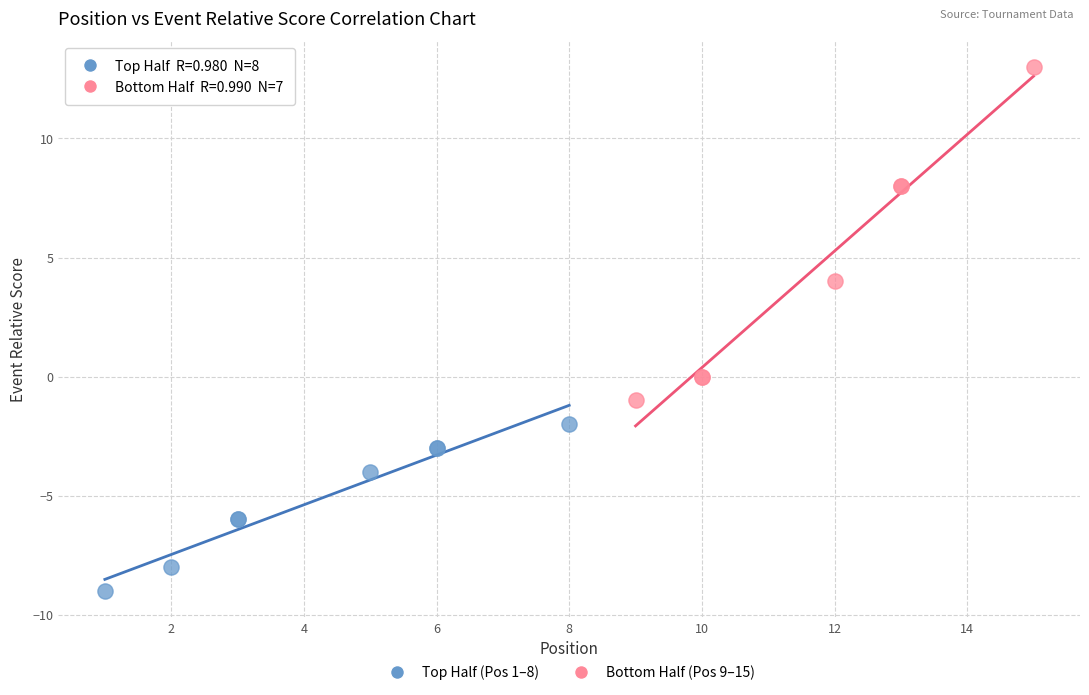

Which series has the largest Y range (max minus min)?

Bottom Half (Pos 9–15)